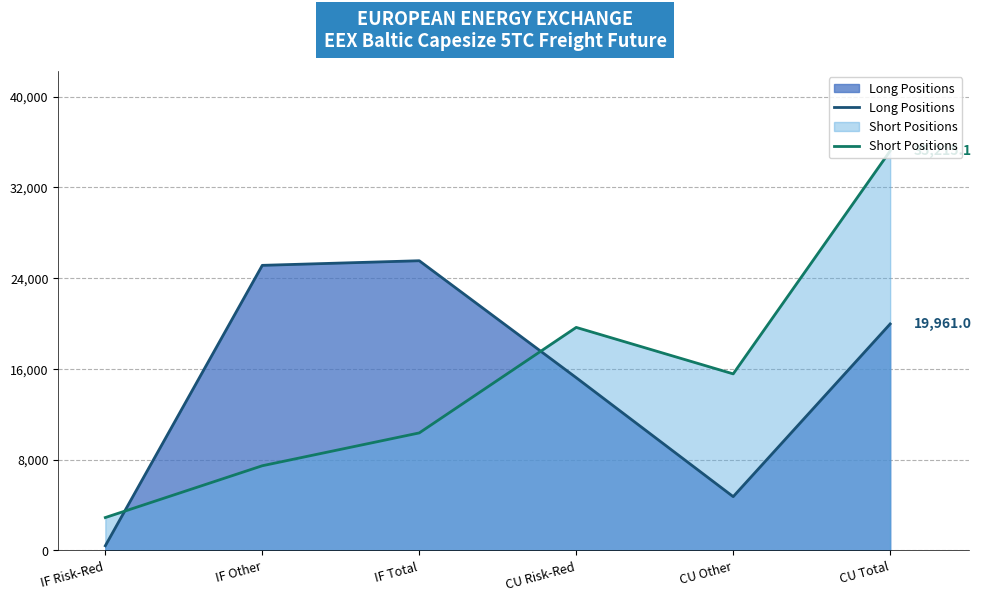

Rank the series by their maximum value, from highest to lowest.

Short Positions, Long Positions